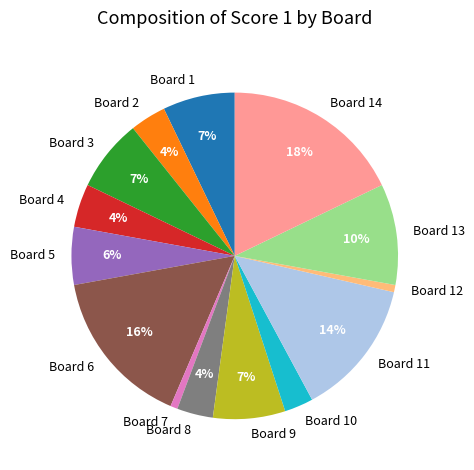

Which has a higher value, Board 9 or Board 8?

Board 9